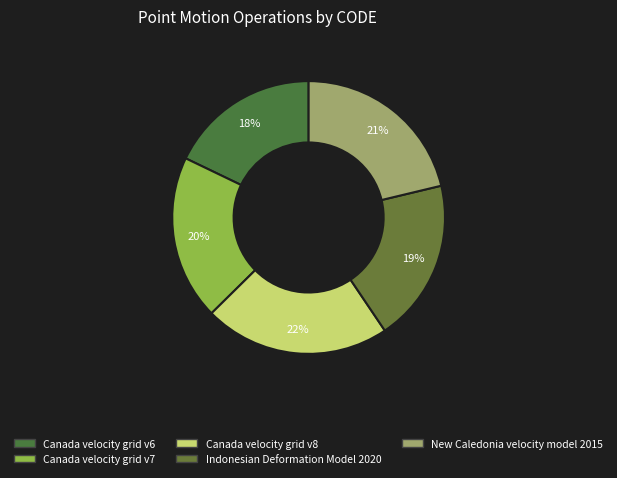

The Canada velocity grid v6 slice represents 18% of the pie. True or false?

True